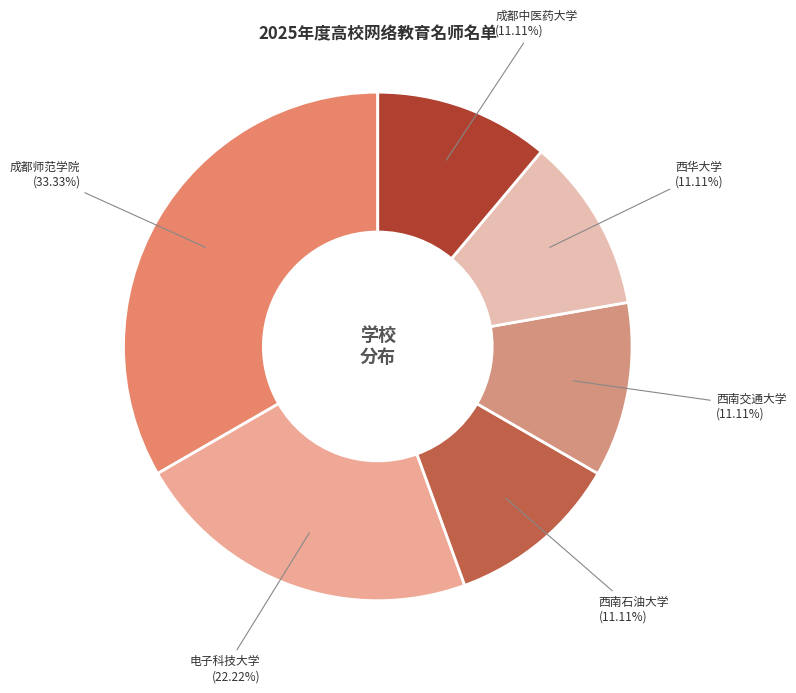

Is there a majority slice in this chart?

No